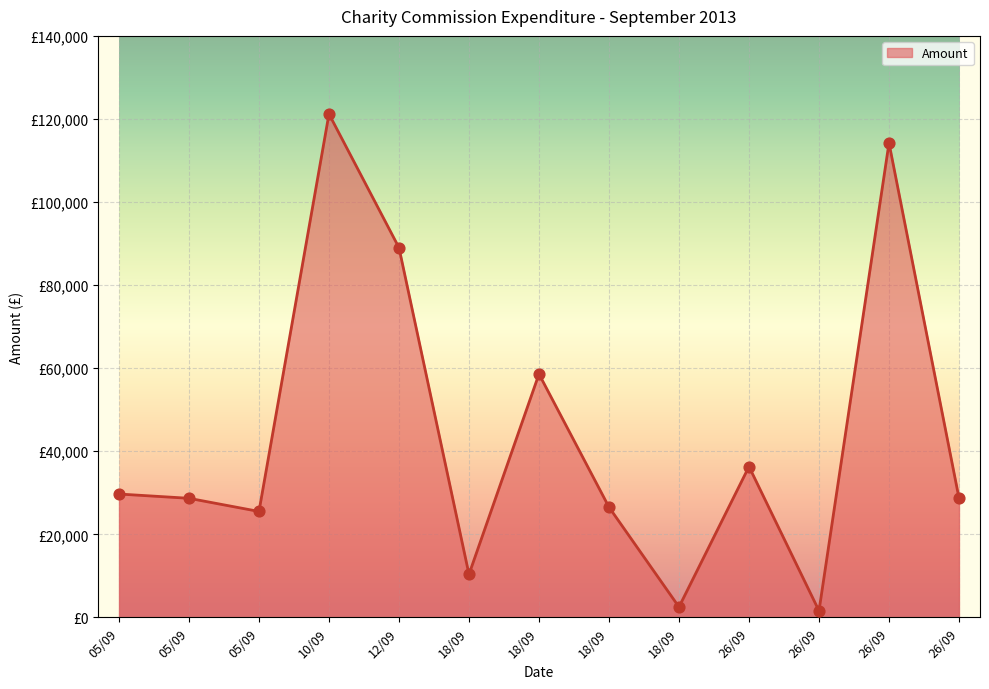

What is the change in value from 18/09 to 18/09?

+16178.8